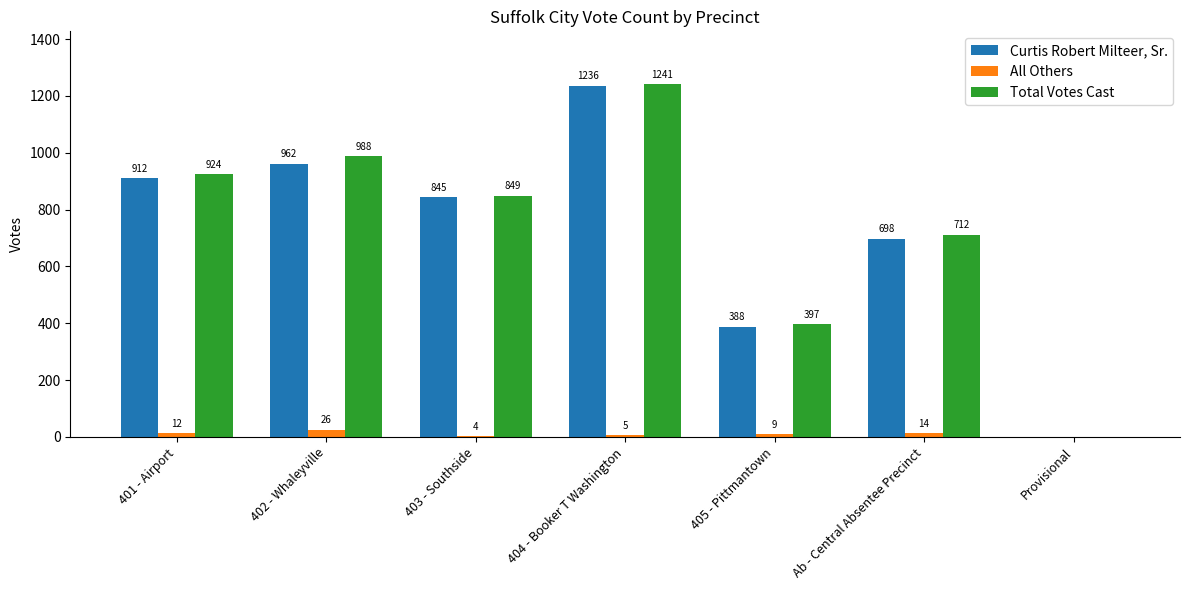

Is the value of All Others at Provisional greater than the value of Total Votes Cast at Ab - Central Absentee Precinct?

No